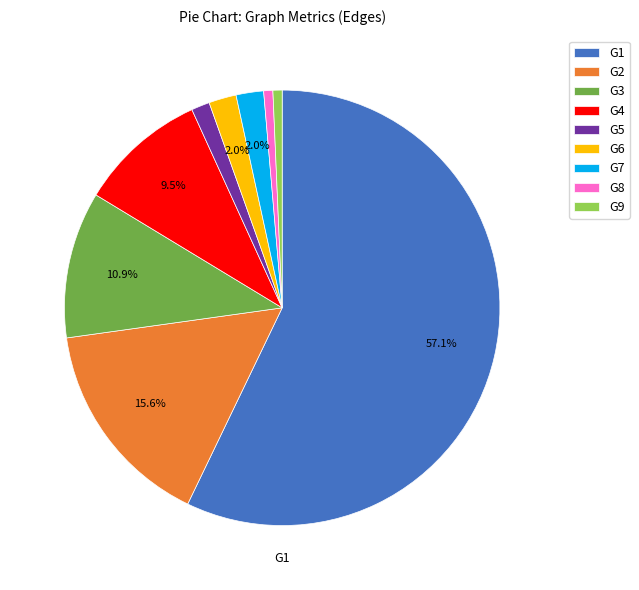

Which slice is the largest?

G1